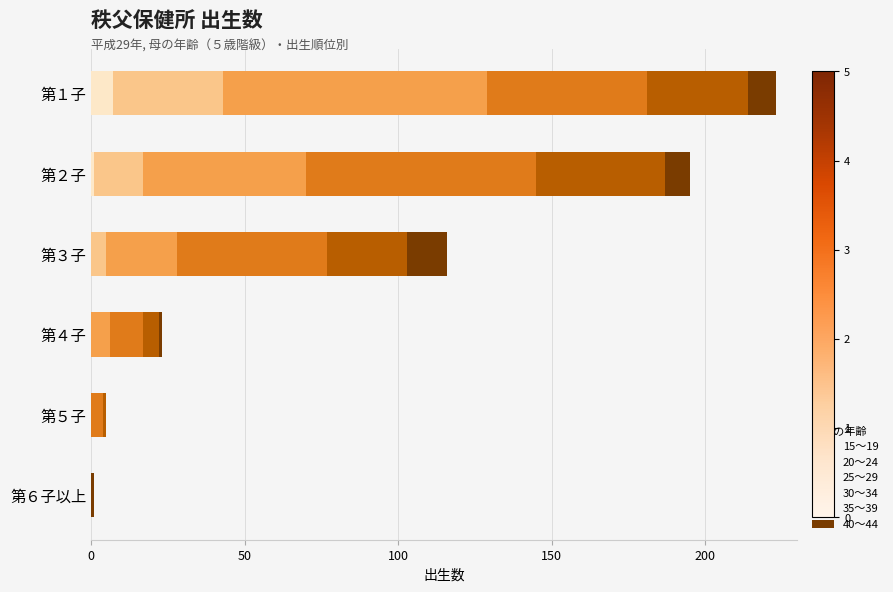

At which category is the sum across all series the highest?

第１子